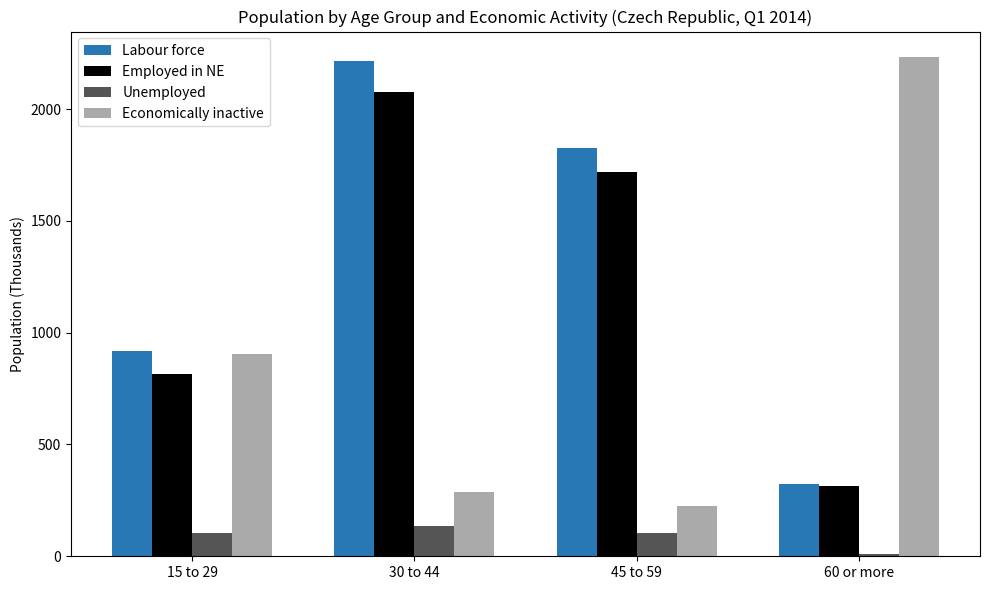

Which series changed the most between 30 to 44 and 60 or more?

Economically inactive